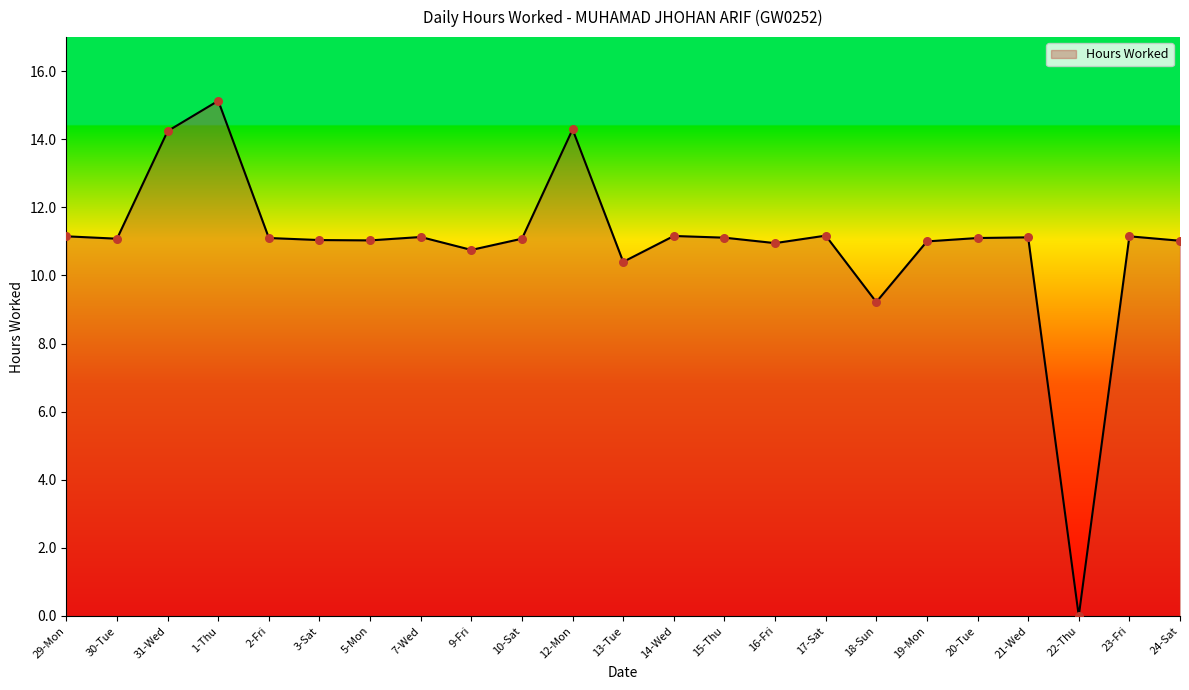

Approximately how many times larger is the value at 20-Tue compared to 15-Thu?

1.0